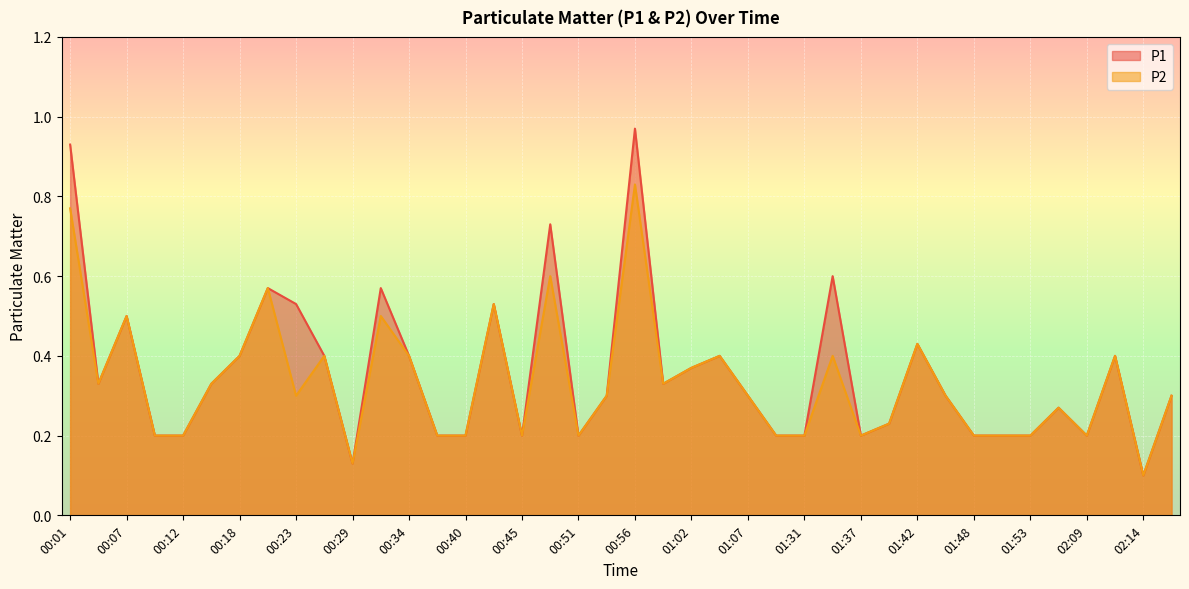

Which series changed the most between 01:34 and 01:51?

P1